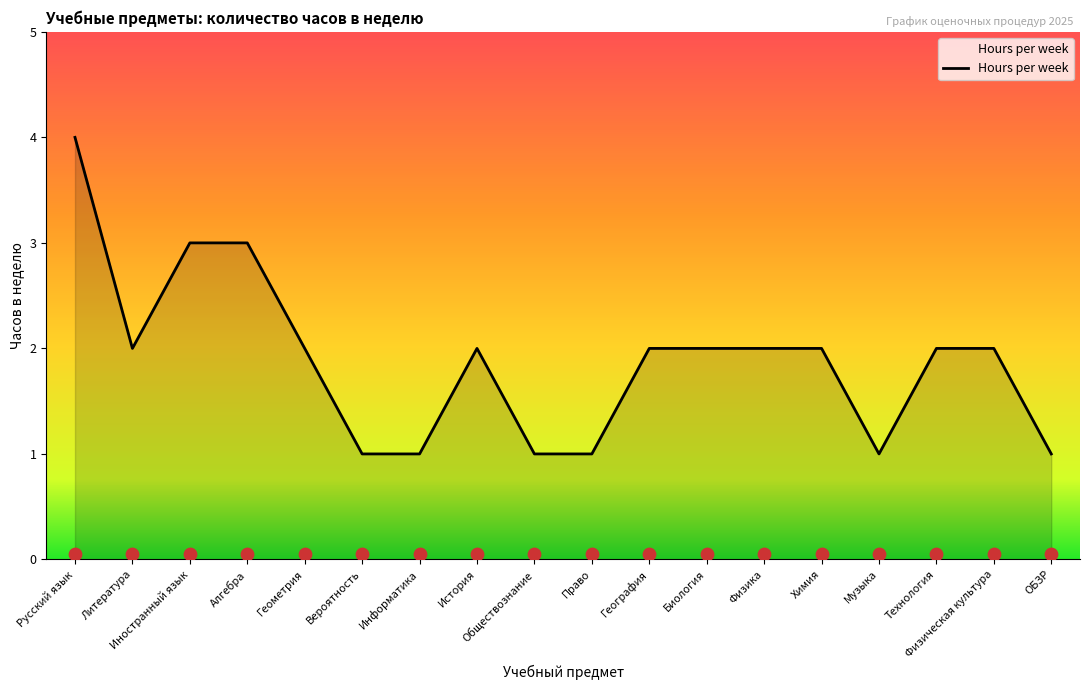

Approximately how many times larger is the value at Физика compared to География?

1.0